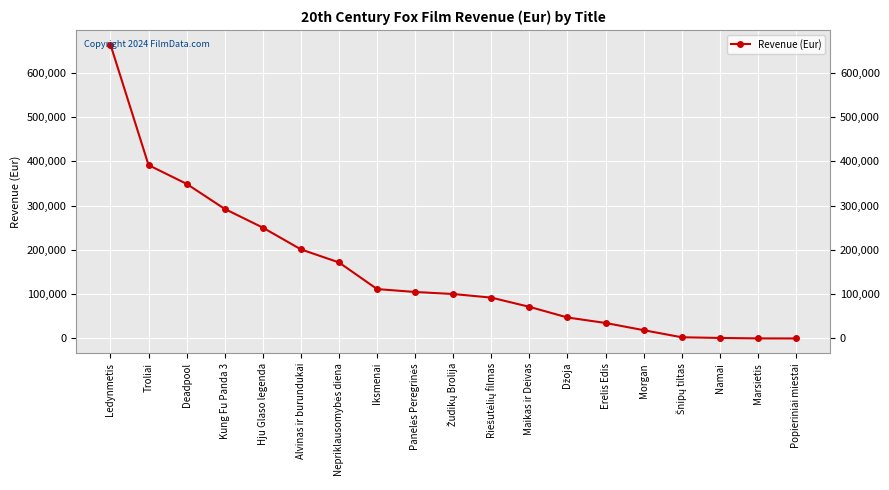

True or false: there are more than 2 points higher than both neighbors.

False